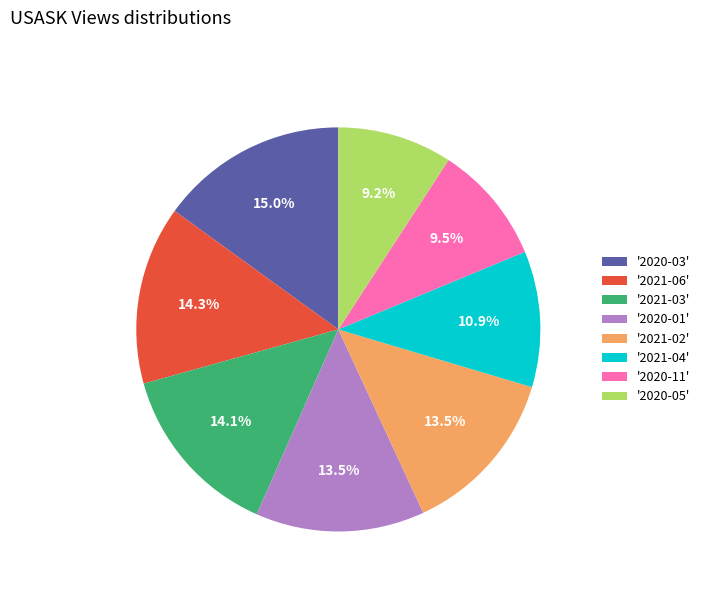

Does '2021-04' account for over 50% of the chart?

No